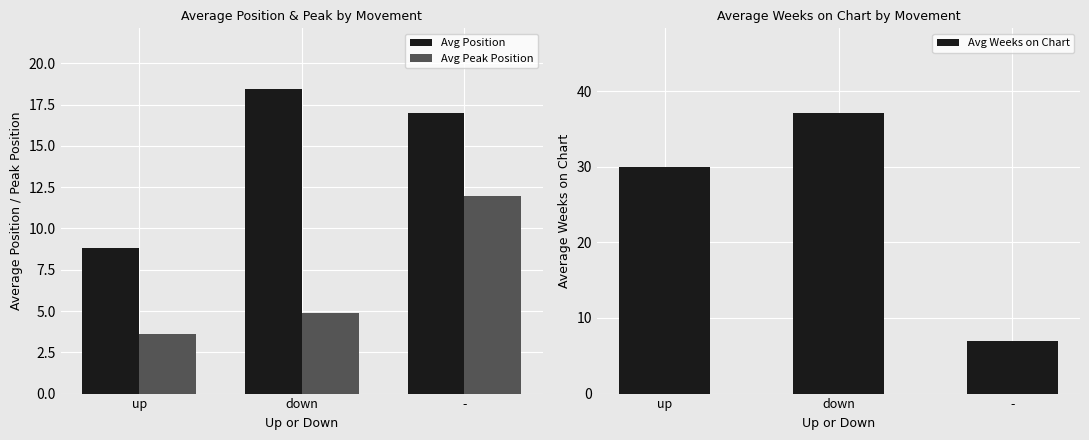

How many categories are shown in the chart?

3